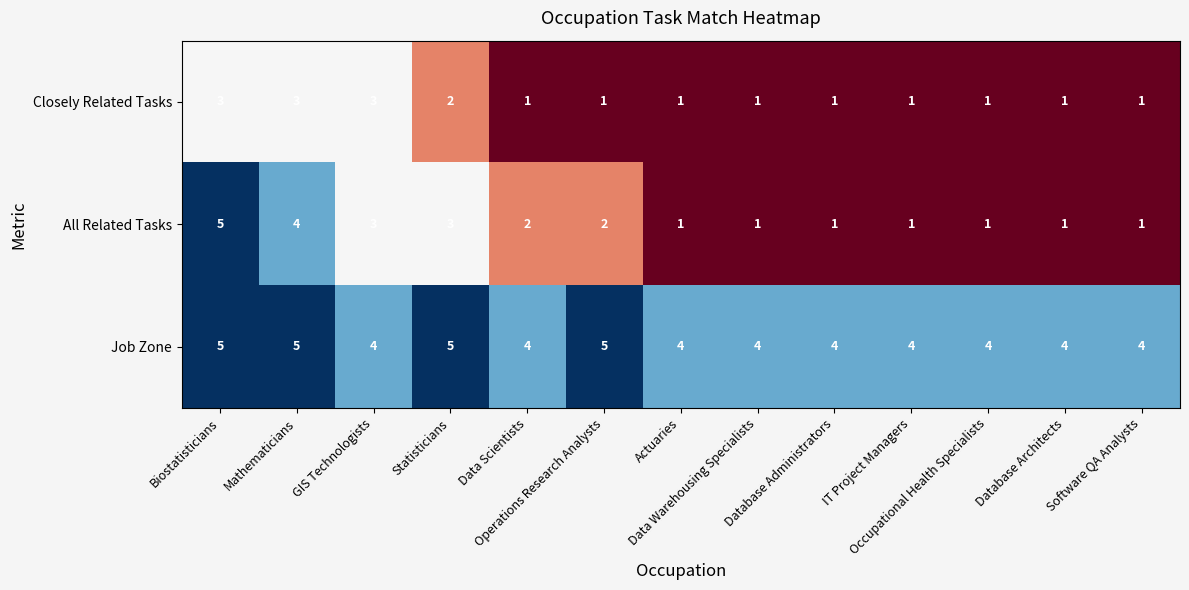

Which series has the largest total across all categories?

Job Zone